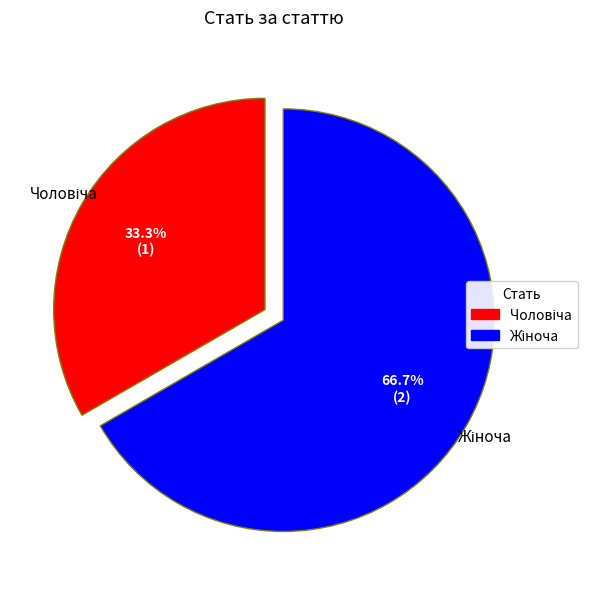

Is there a majority slice in this chart?

Yes